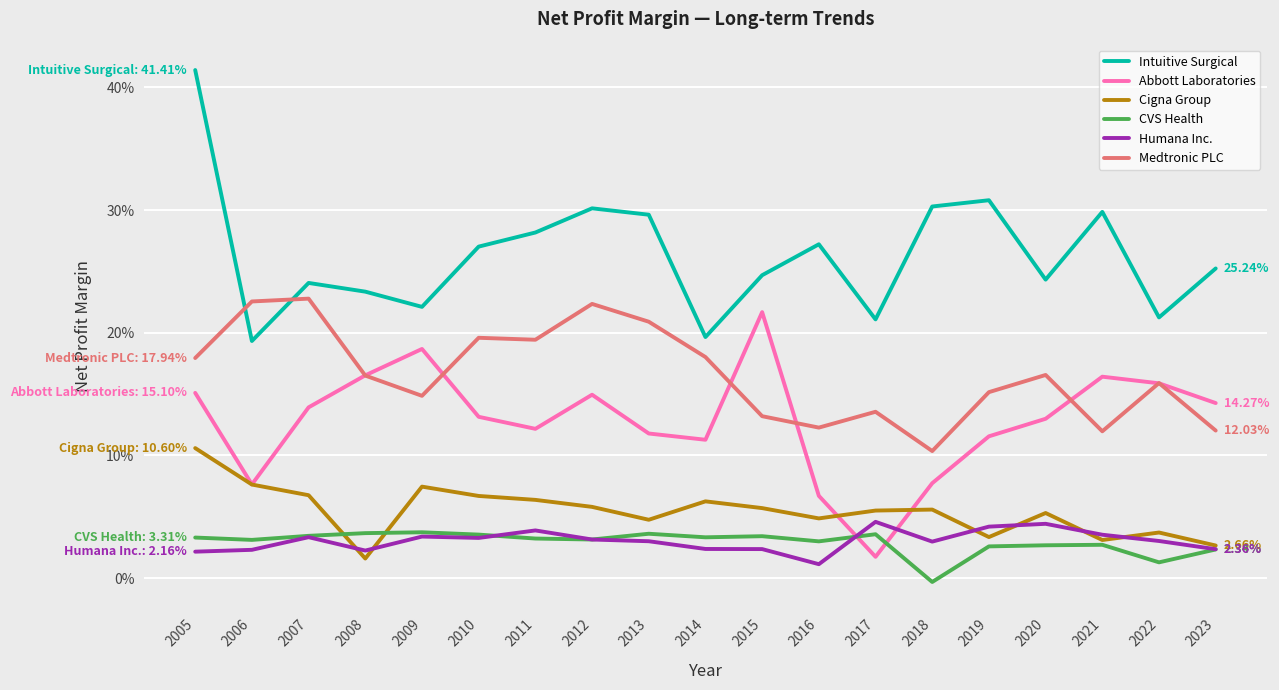

What are all the series names shown in the legend?

Intuitive Surgical, Abbott Laboratories, Cigna Group, CVS Health, Humana Inc., Medtronic PLC